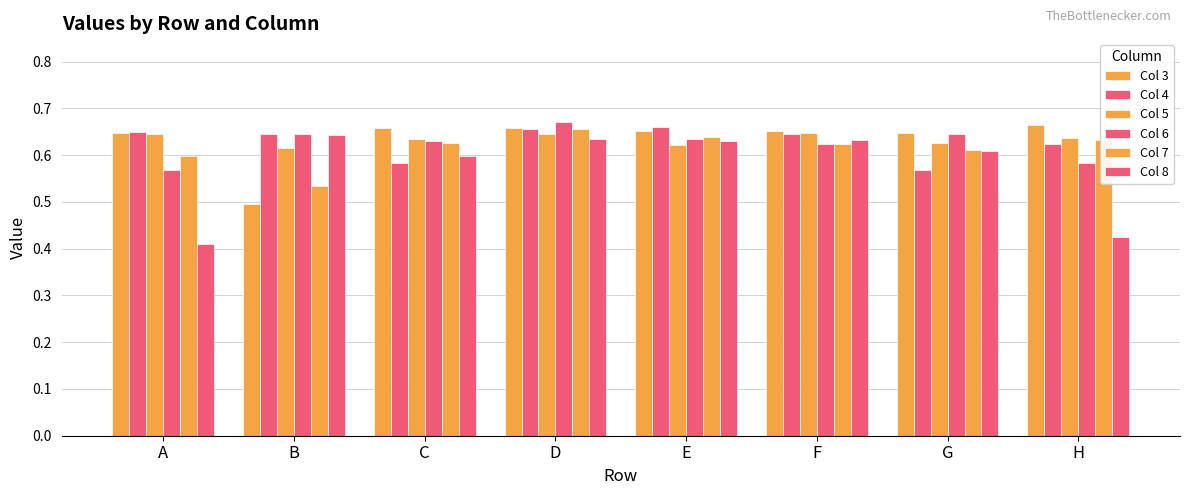

What is the sum of the Col 5 values at D and G?

1.3